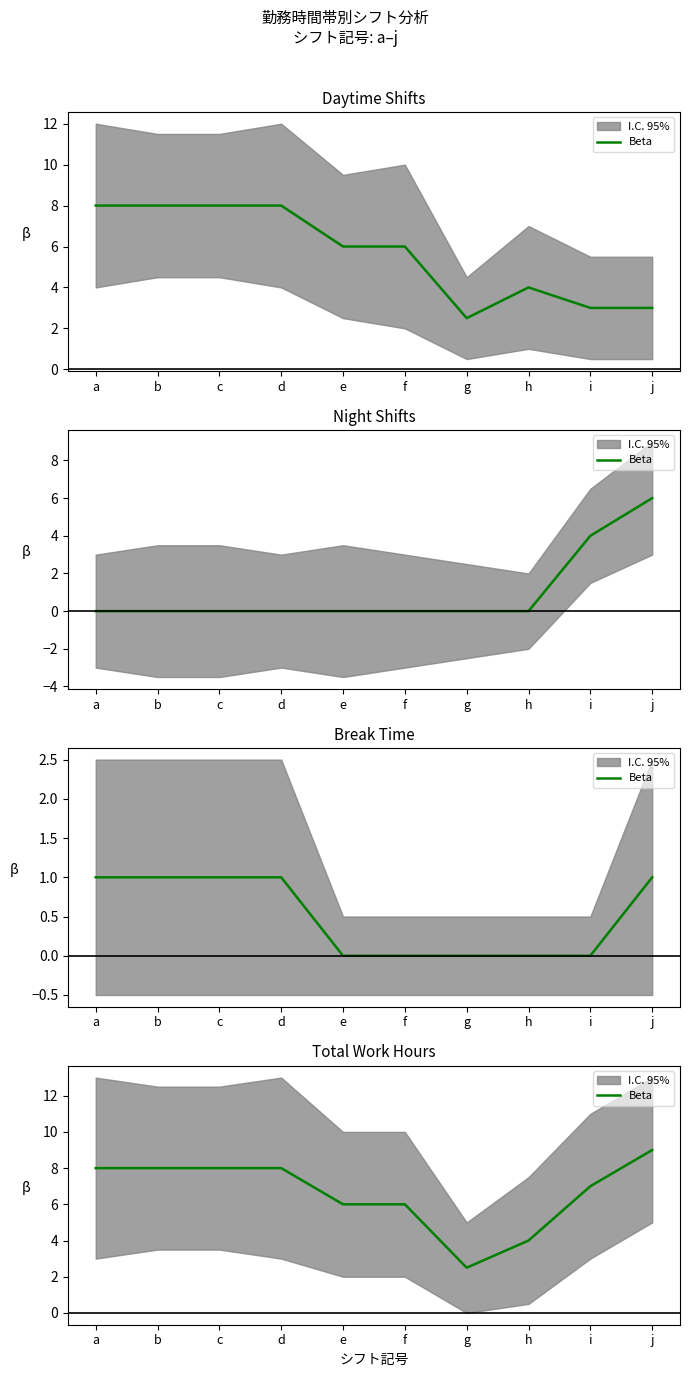

What is the ratio of the value at i to the value at b?

0.9